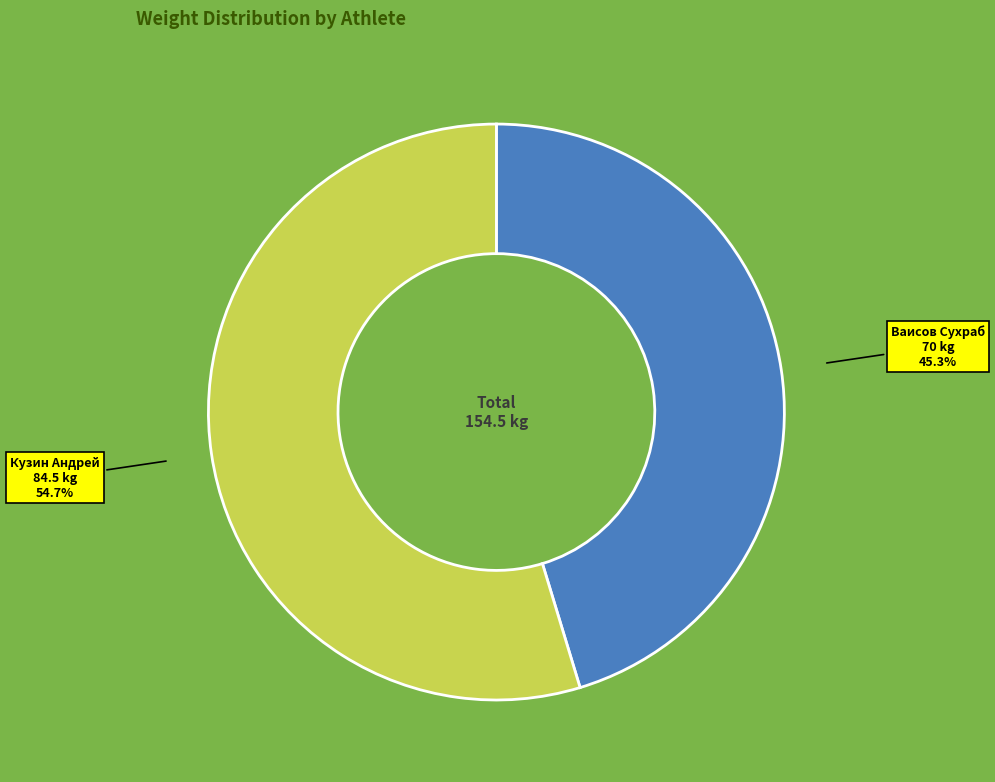

What is the largest slice in the pie chart?

Кузин Андрей